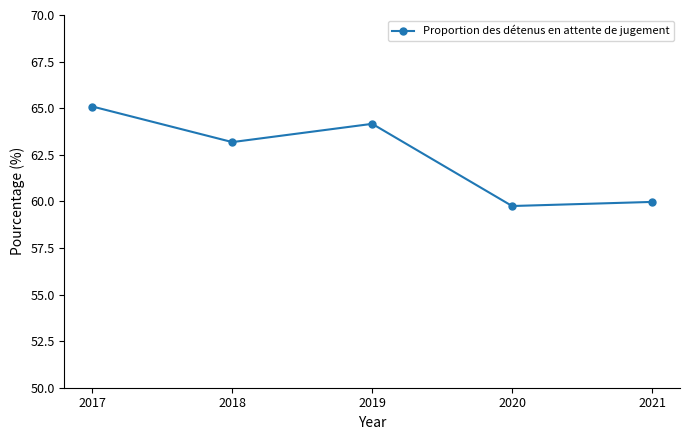

How many data points are above 63?

3